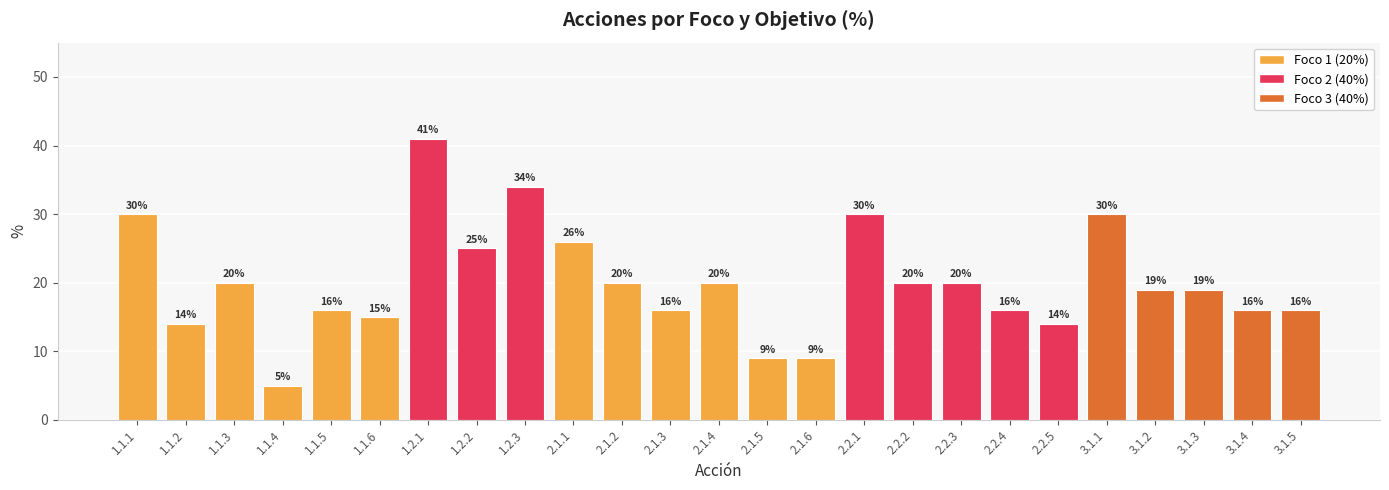

The chart shows a value of 15 at 1.1.6. True or false?

True